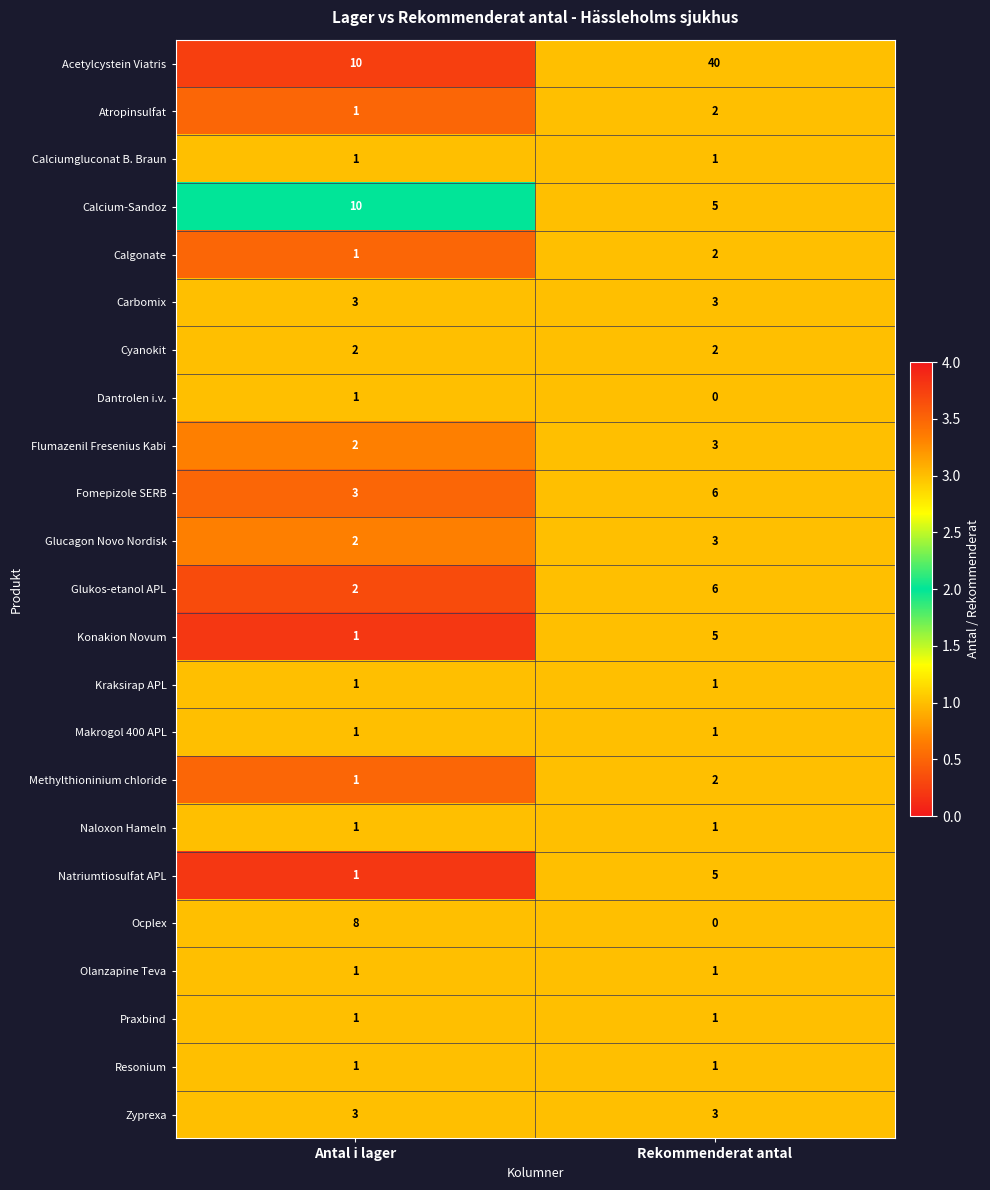

At which label does Ocplex reach its minimum?

Rekommenderat antal